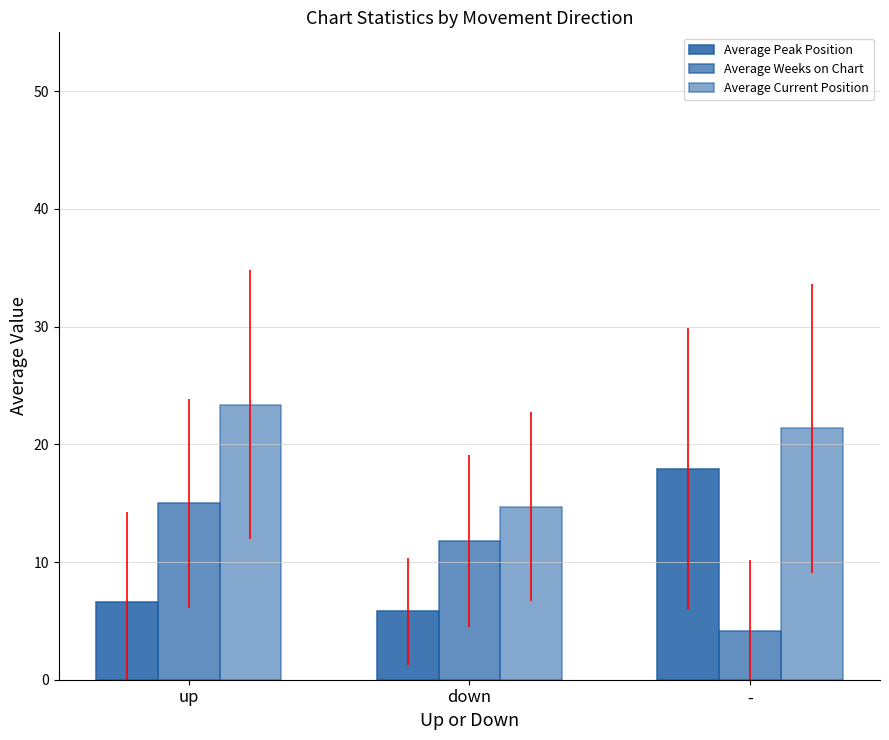

How many groups of bars are there?

3